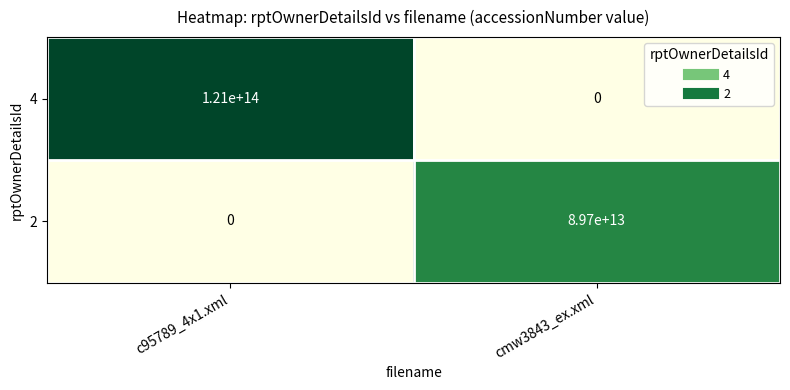

Which label corresponds to the largest value in the chart?

c95789_4x1.xml